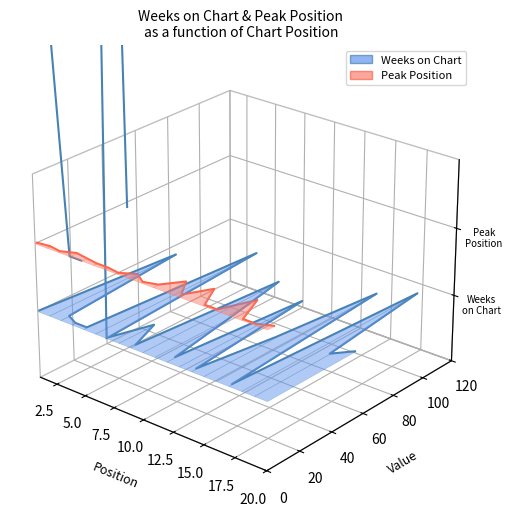

Between which two adjacent categories do Peak Position and Weeks on Chart first intersect?

10.0 and 12.5